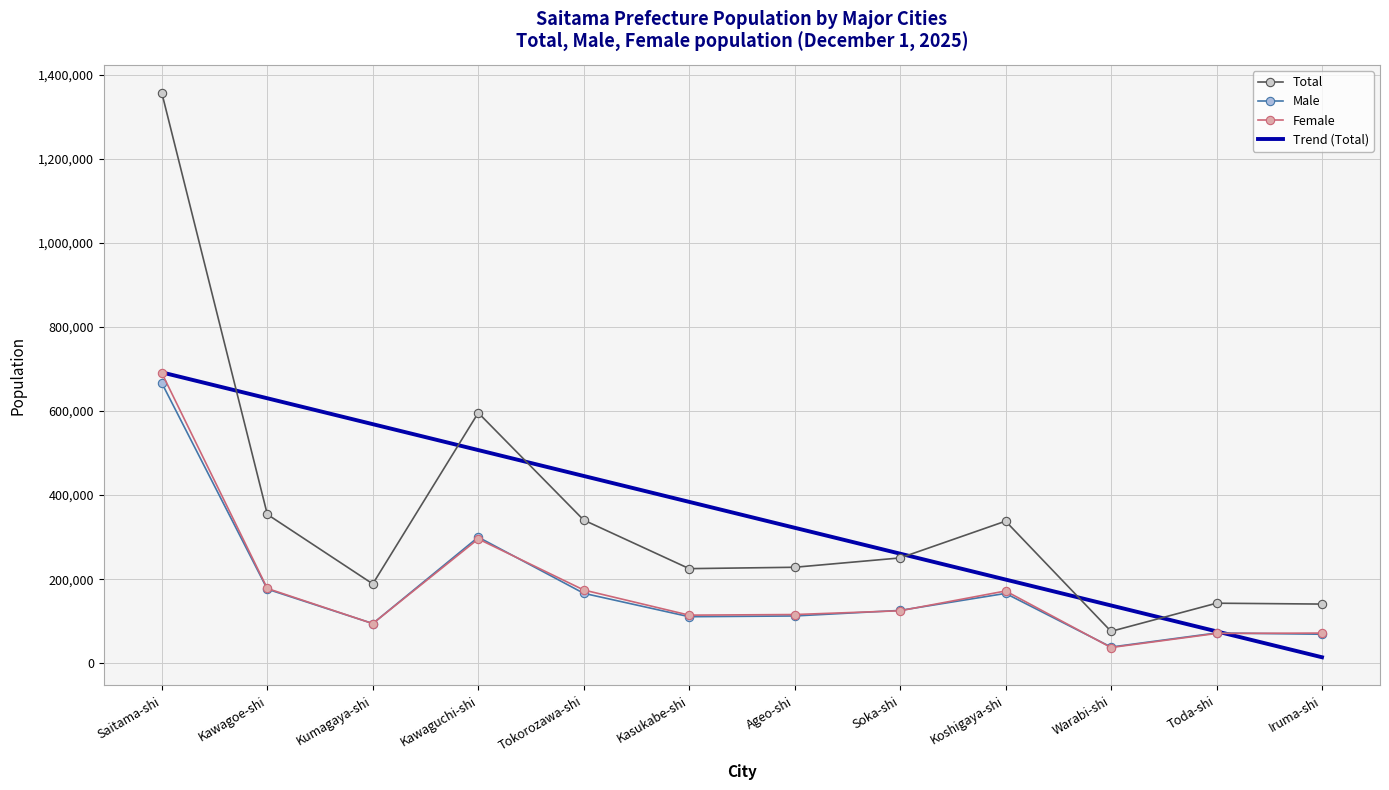

After their last crossing, which series has the higher values: Trend (Total) or Male?

Male